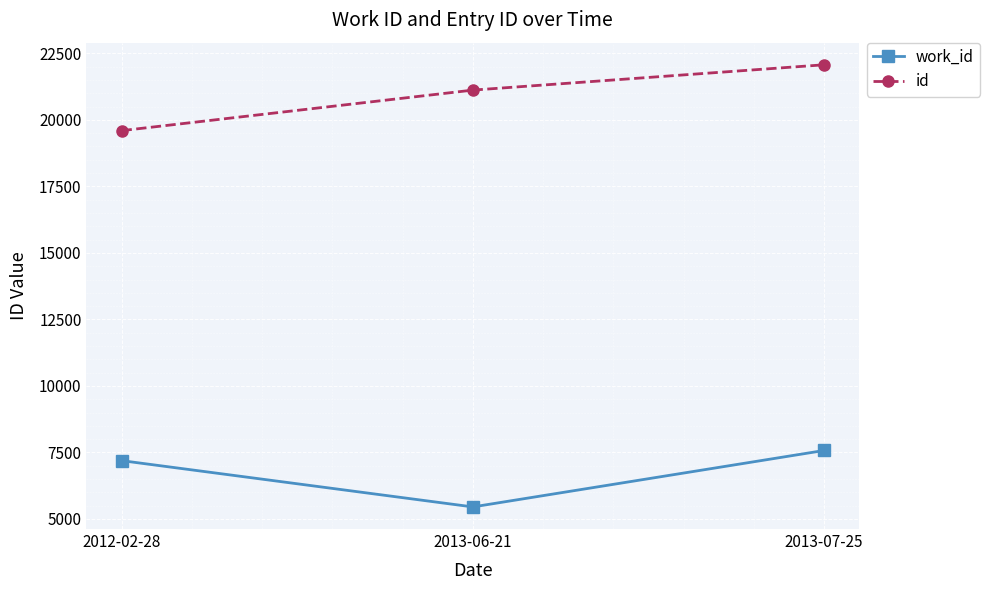

What is the label of the 3rd point from the left?

2013-07-25